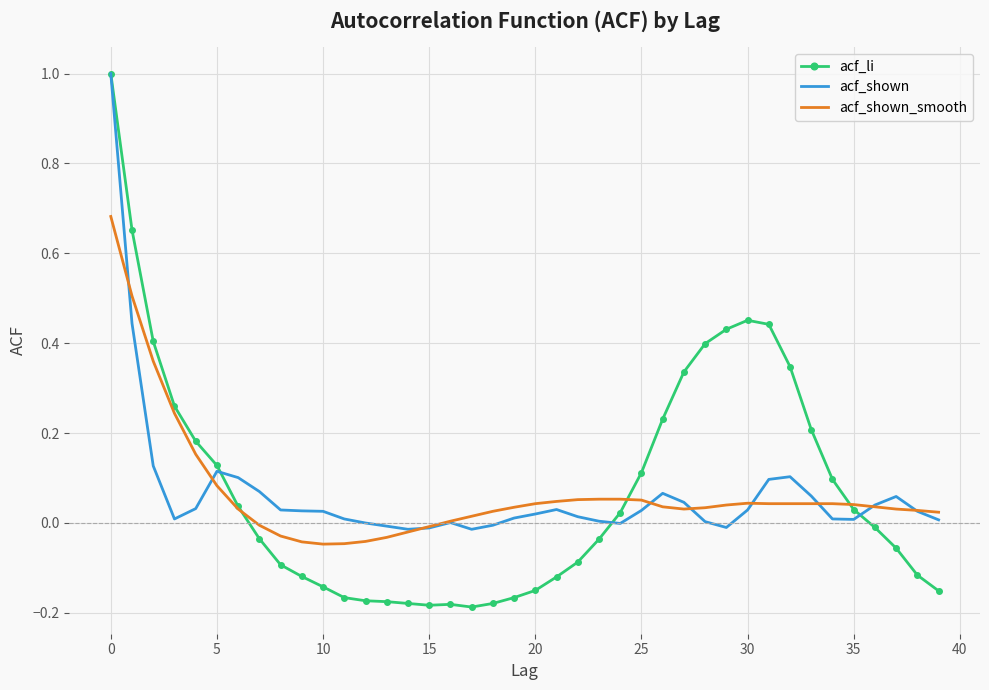

Which series has the widest spread of values?

acf_li